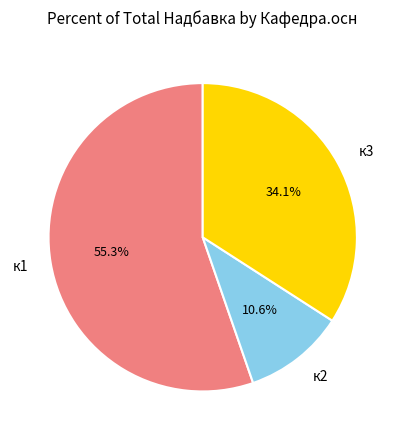

How many segments does this pie chart have?

3